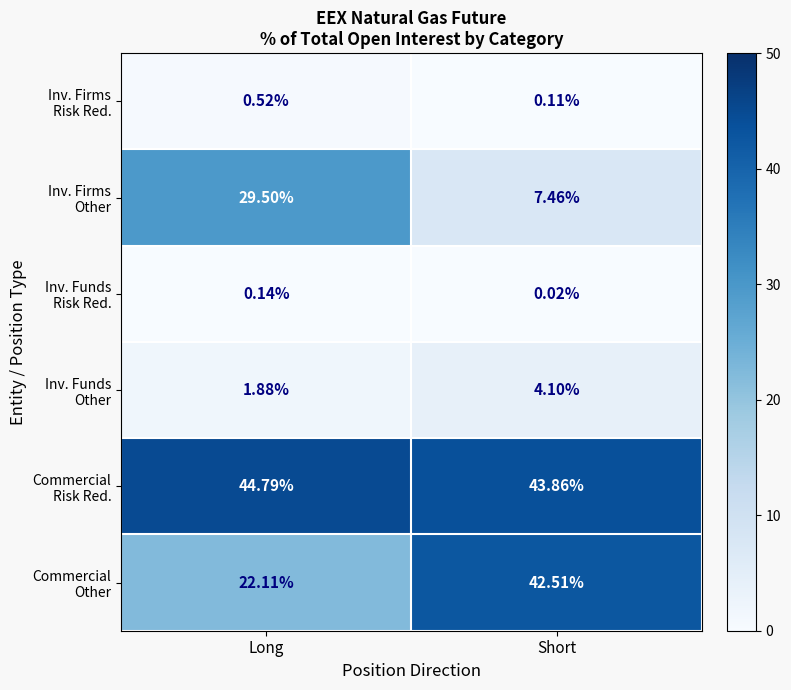

At which category is the sum across all series the highest?

Long